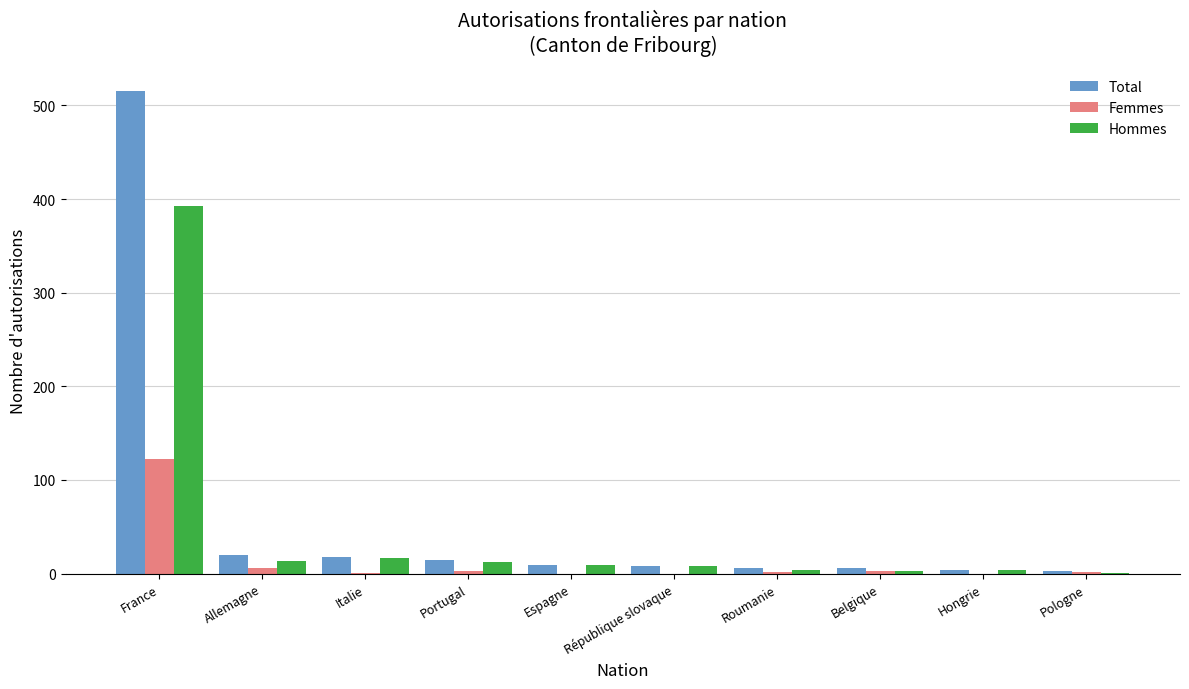

How many distinct data groups are displayed?

3